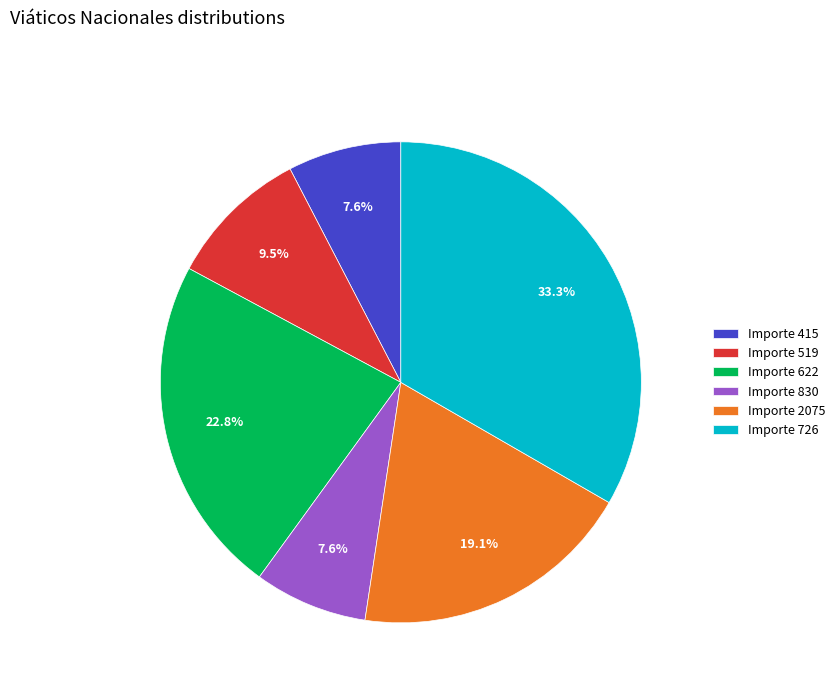

What is the ratio of the value at Importe 519 to the value at Importe 622?

0.4